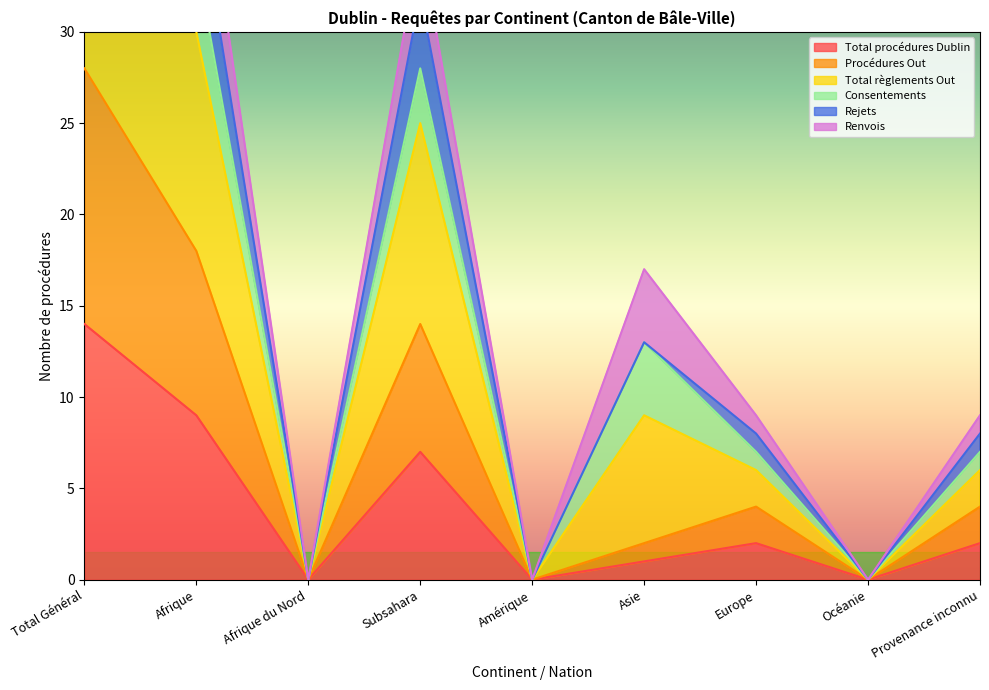

Is it true that Total procédures Dublin equals -8 at Afrique du Nord?

False